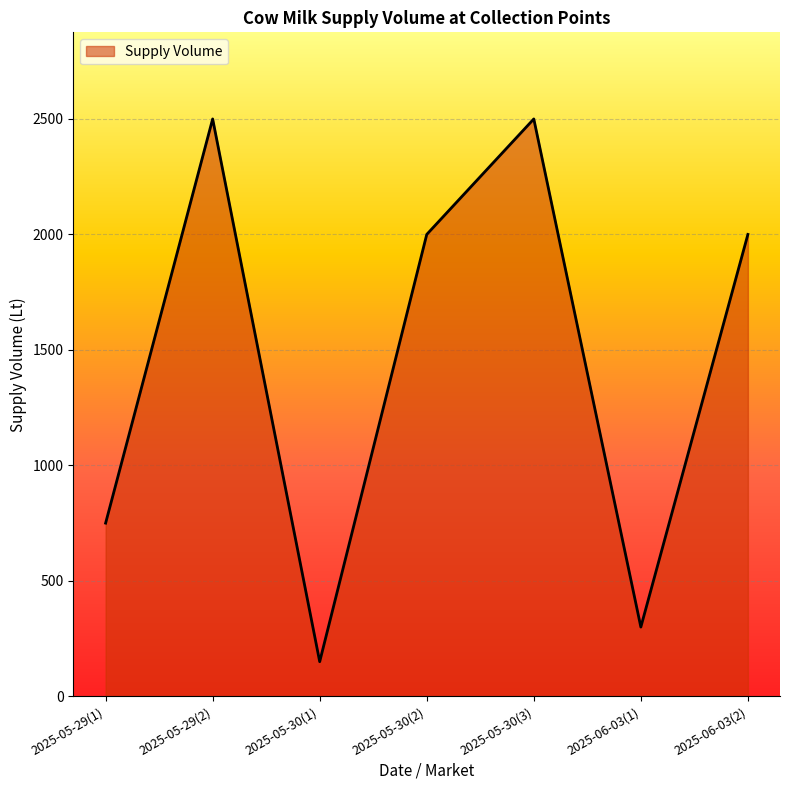

What is the minimum value shown in the chart?

150